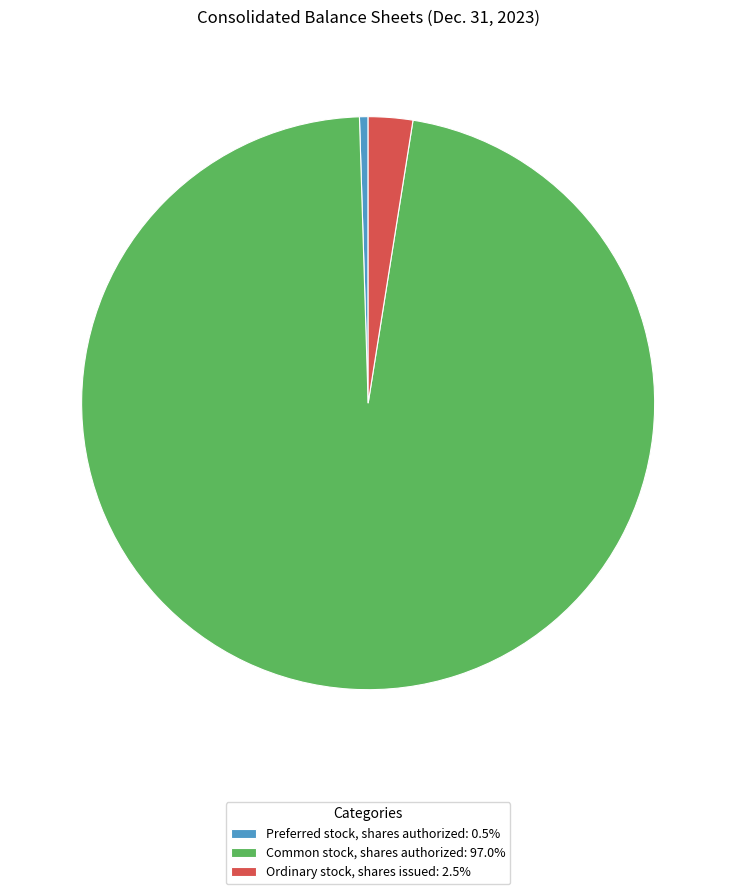

Approximately how many times larger is the value at Ordinary stock, shares issued compared to Preferred stock, shares authorized?

5.2